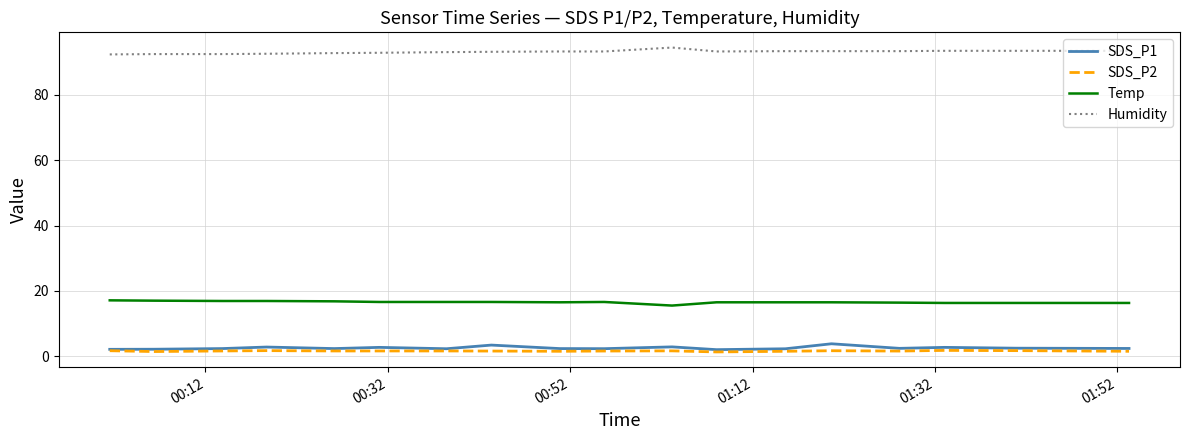

What is the highest value of the Temp series?

17.1